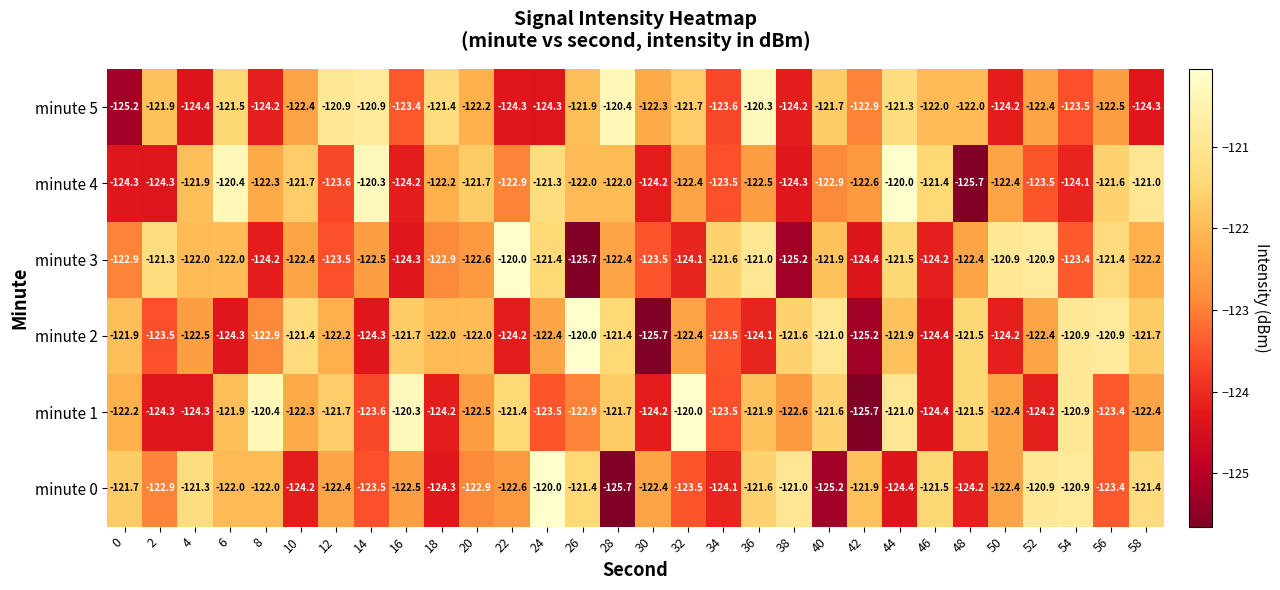

Is it true that minute 3 equals -122.4 at 48?

True